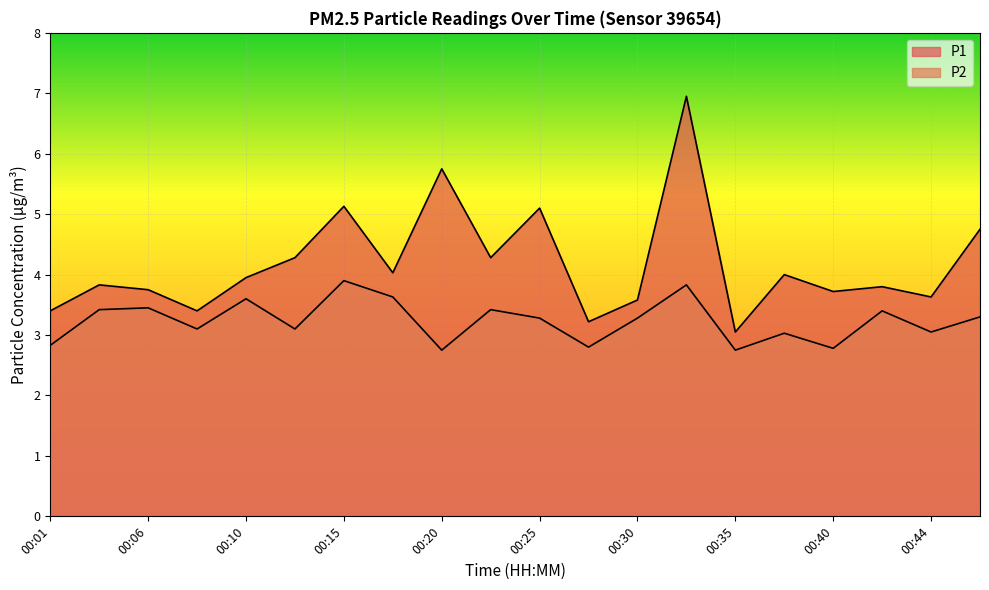

How many lines are shown in the chart?

2